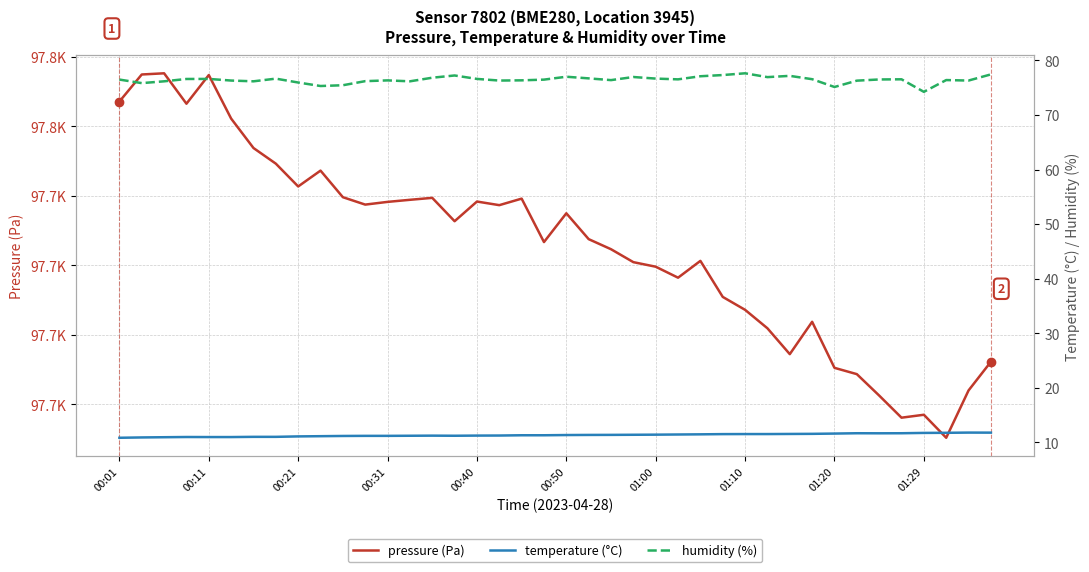

True or false: temperature (°C) and humidity (%) intersect in this chart.

False